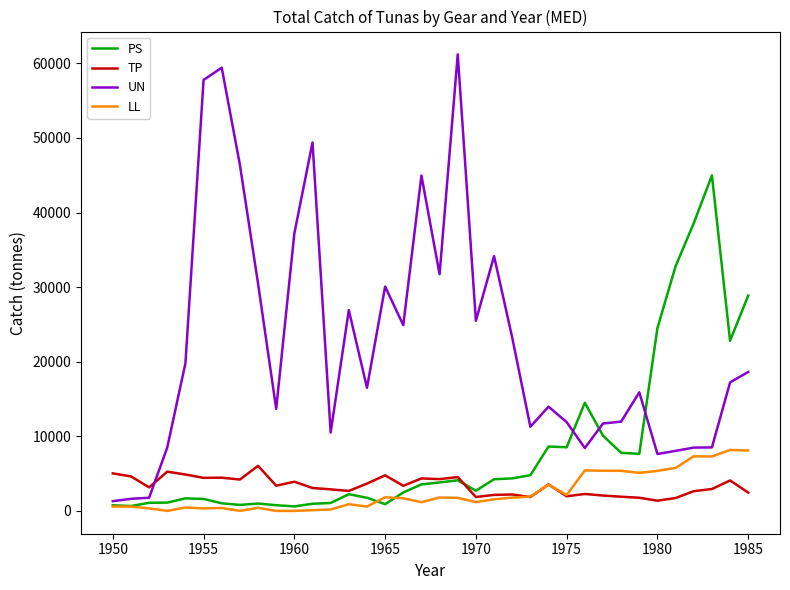

After their last crossing, which series has the higher values: UN or TP?

UN